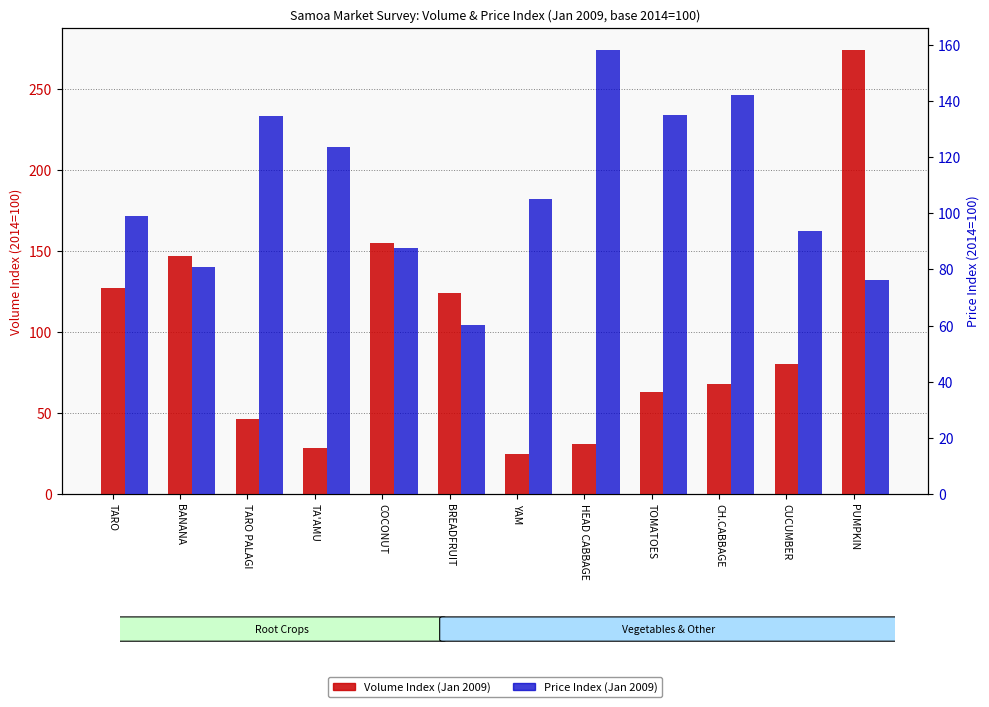

Which series has the largest total across all categories?

Price Index (Jan 2009)